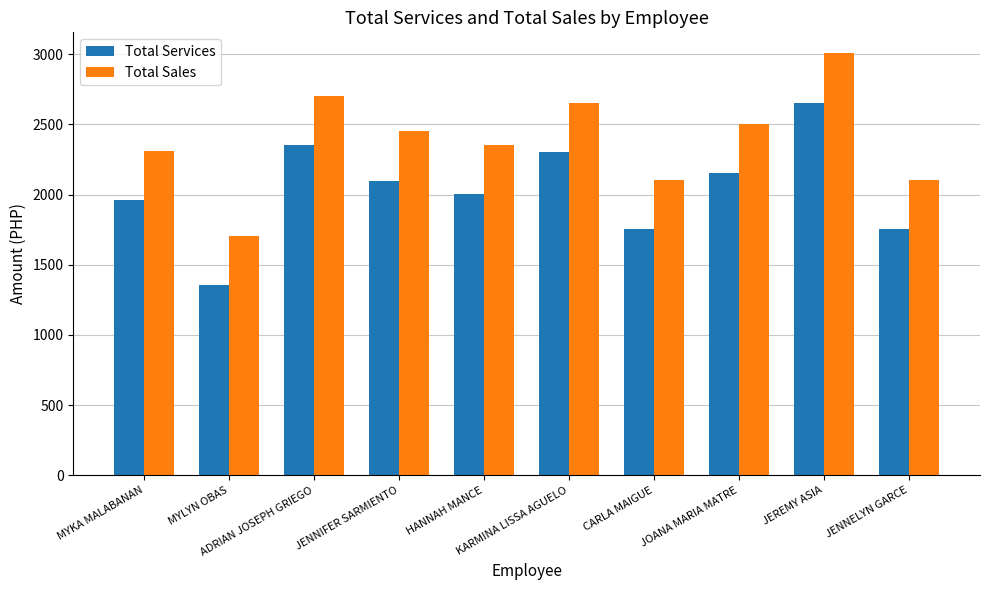

Rank the series by their maximum value, from highest to lowest.

Total Sales, Total Services